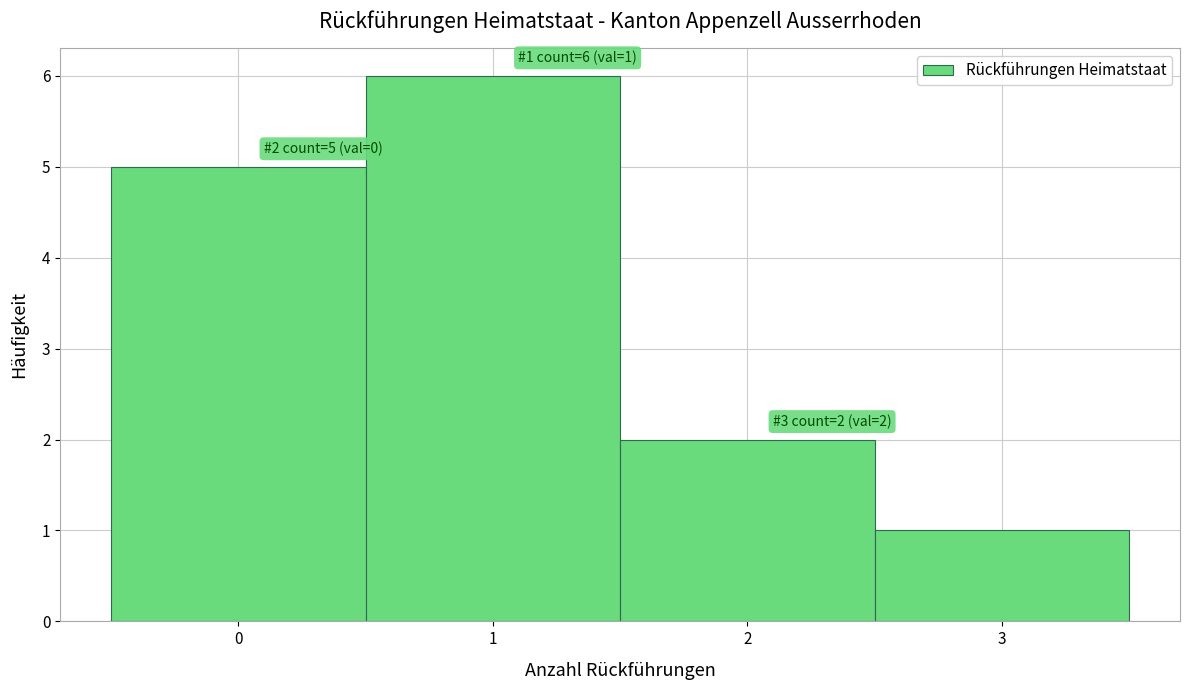

Over which range of the x-axis is the bar tallest?

0.5 to 1.5